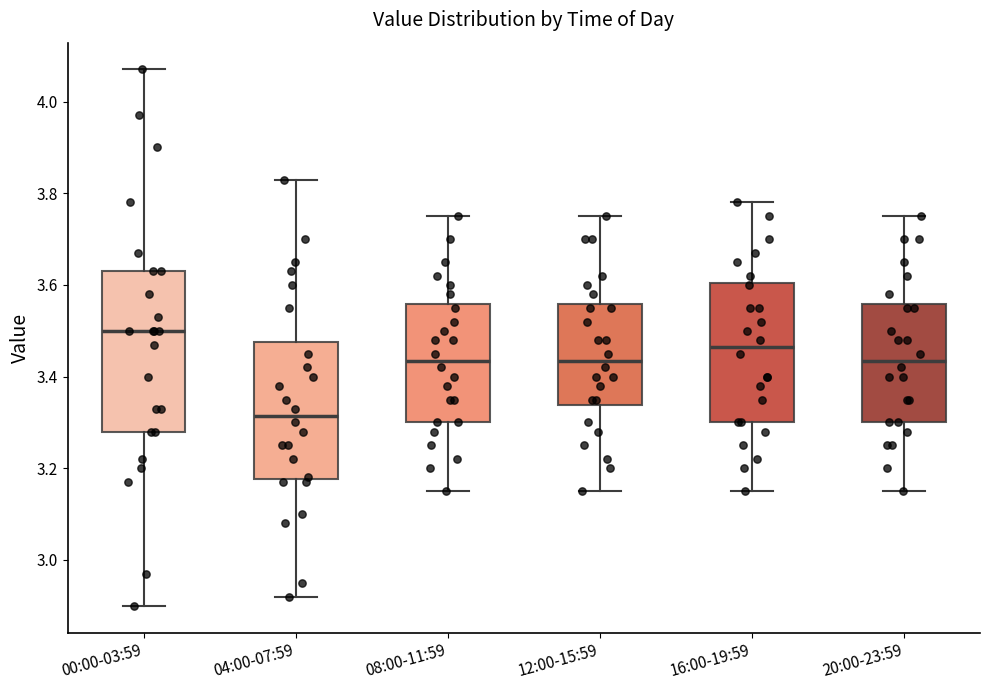

Which box is the tallest, from its lower edge to its upper edge?

00:00-03:59